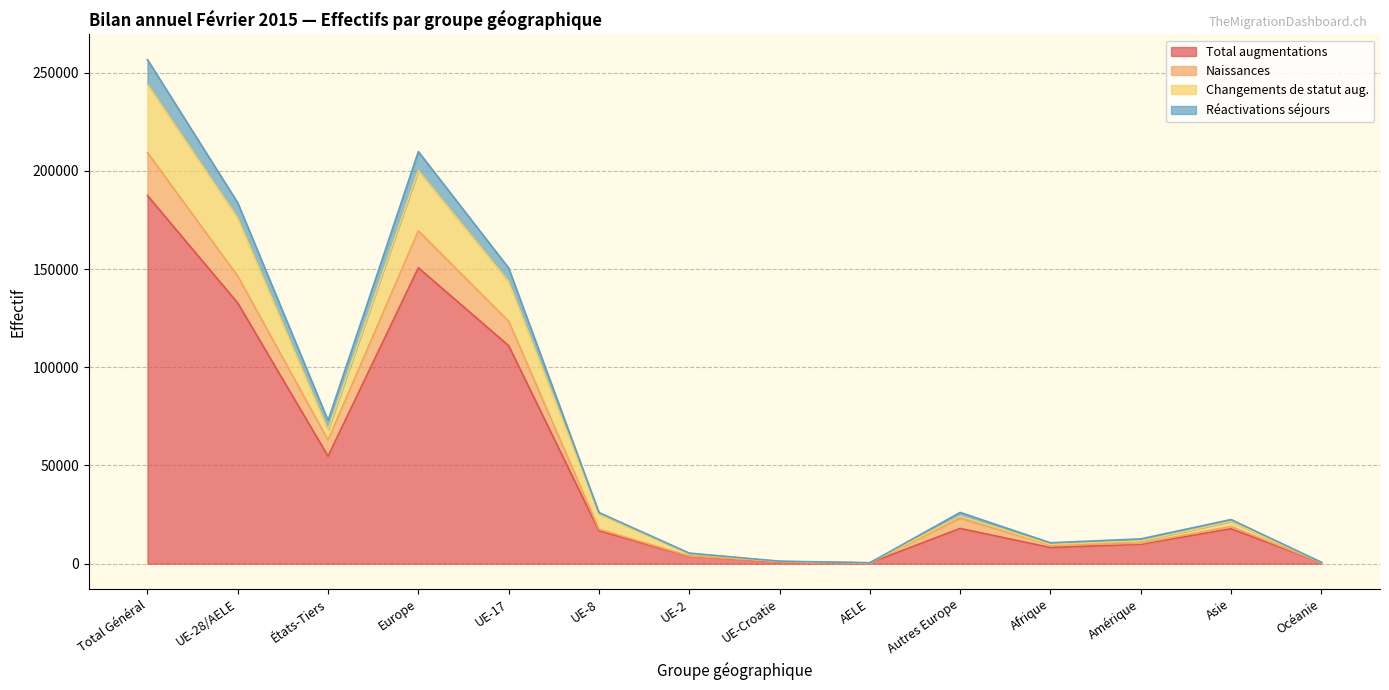

What position from the left is UE-2?

7